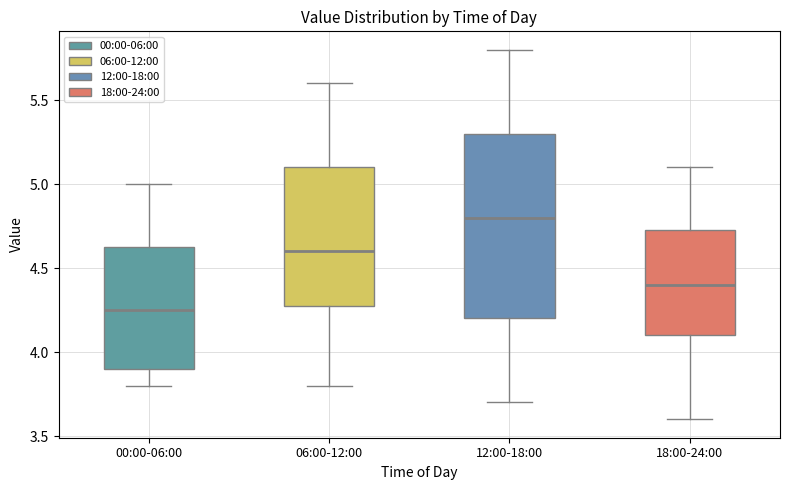

Which box's median line is the lowest?

00:00-06:00